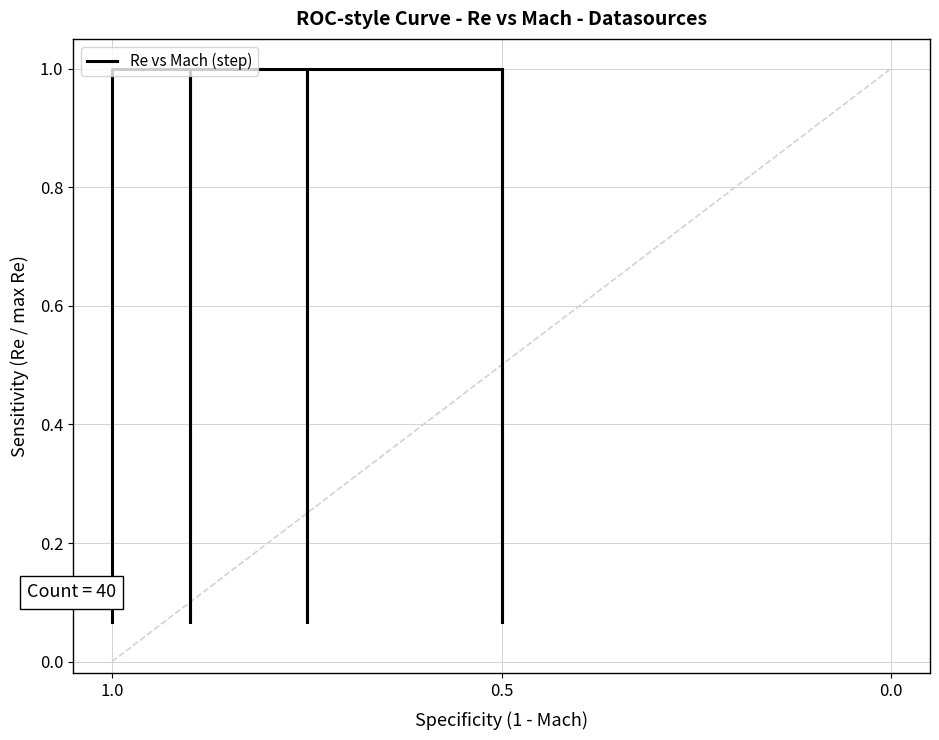

How many series are shown in this chart?

1